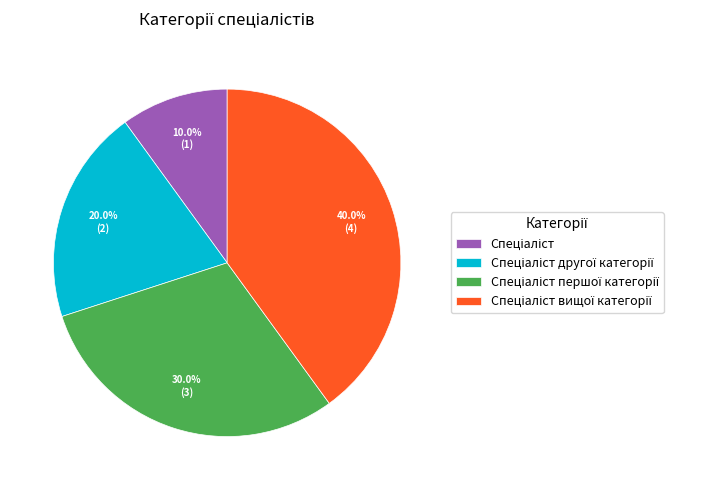

Does any single category account for the majority?

No